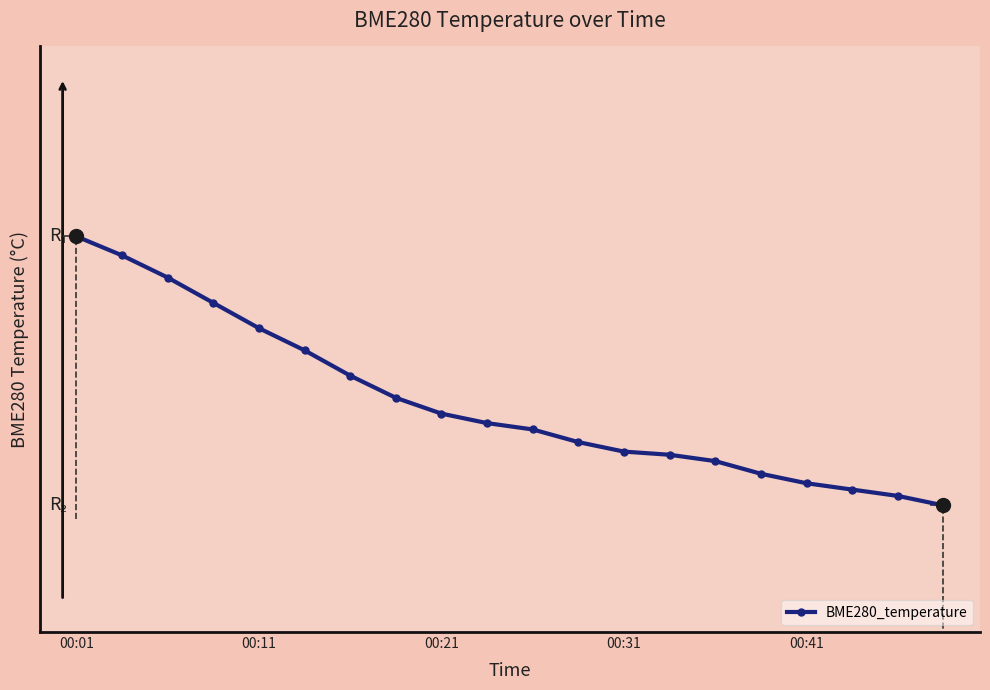

What is the sum of all values?

275.1